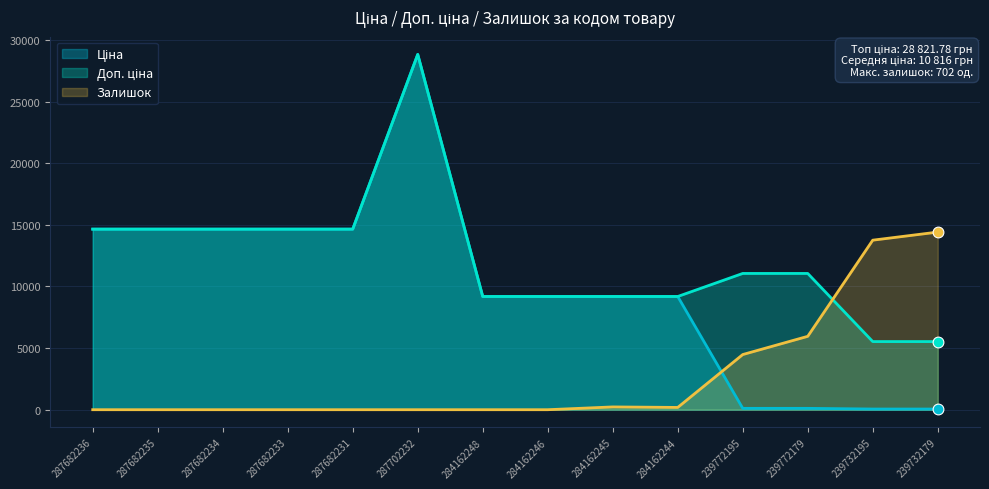

At which category is the sum across all series the highest?

287702232